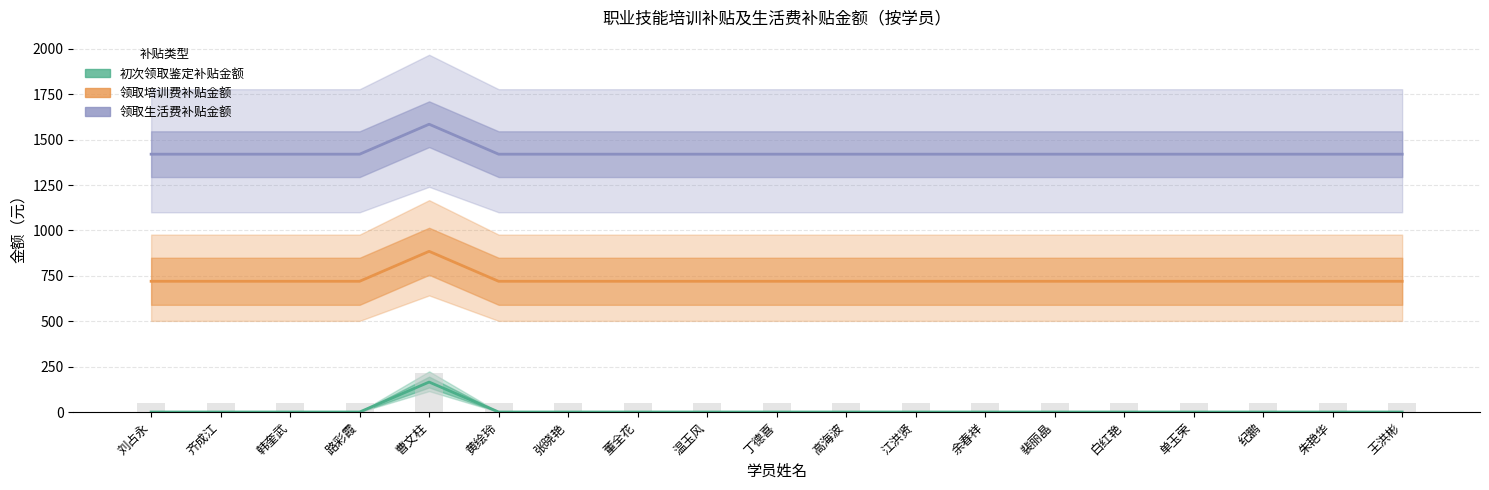

The value of 初次领取鉴定补贴金额 at 曹文柱 is 278. True or false?

False